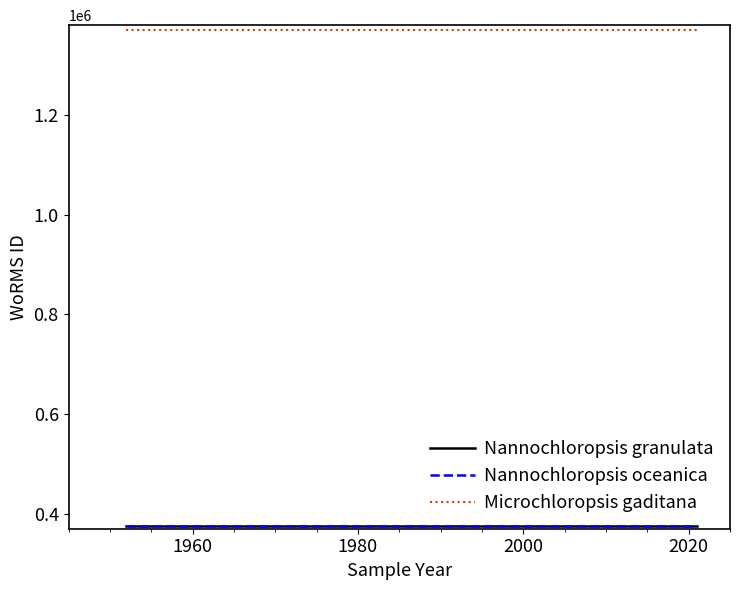

Does the chart have visible grid lines?

No